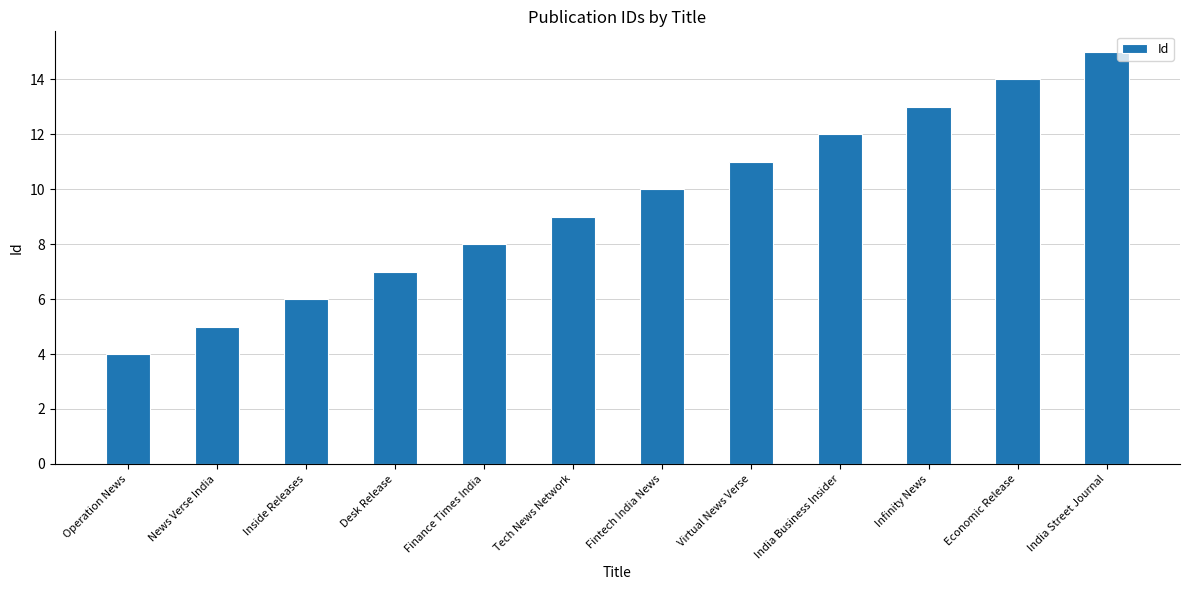

Are the bars horizontal?

No